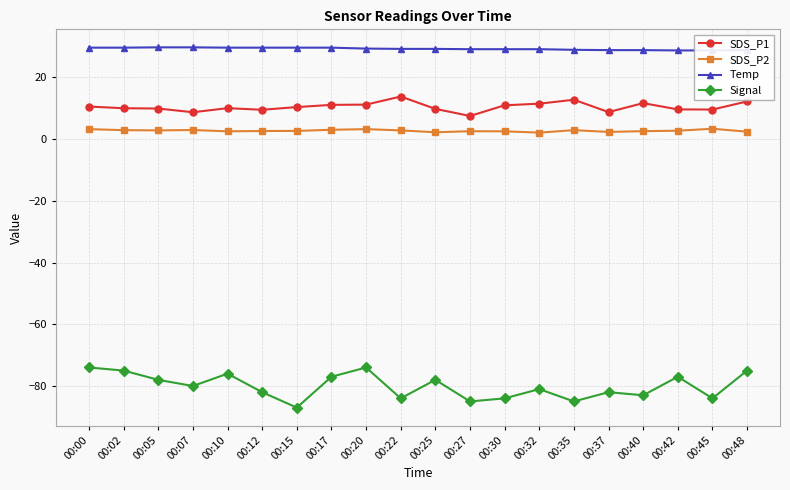

List the labels in order of SDS_P2 value, largest first.

00:45, 00:00, 00:20, 00:17, 00:07, 00:02, 00:35, 00:05, 00:22, 00:42, 00:15, 00:12, 00:40, 00:27, 00:10, 00:30, 00:48, 00:37, 00:25, 00:32